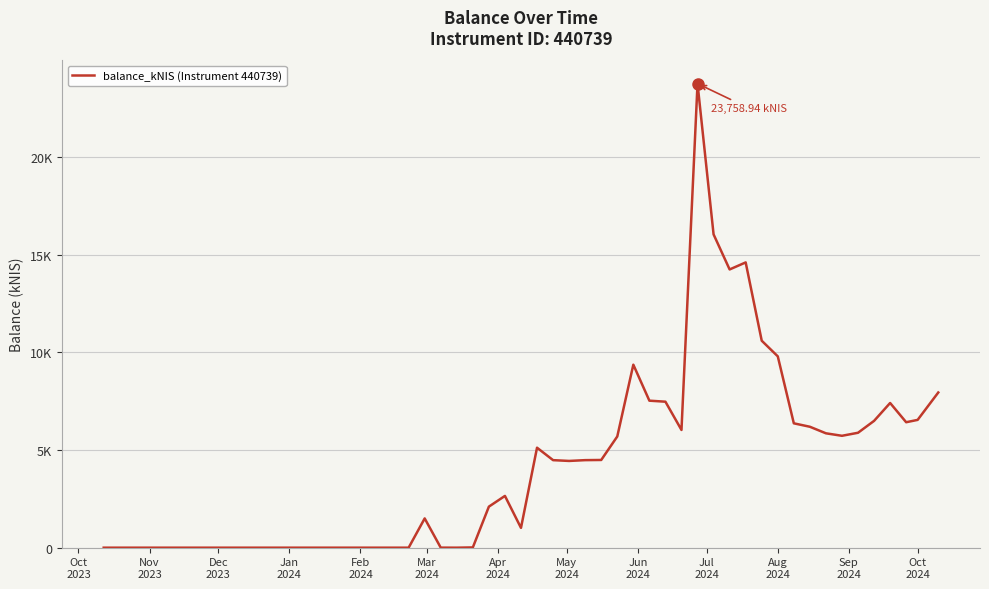

Does the chart display data point markers on the line(s)?

No